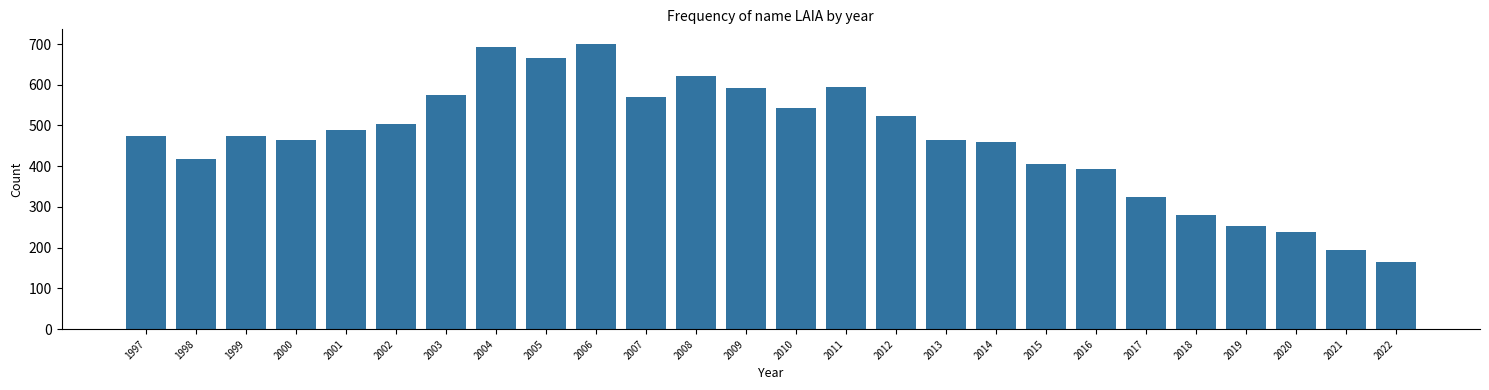

What is the difference between the second highest and minimum values?

527